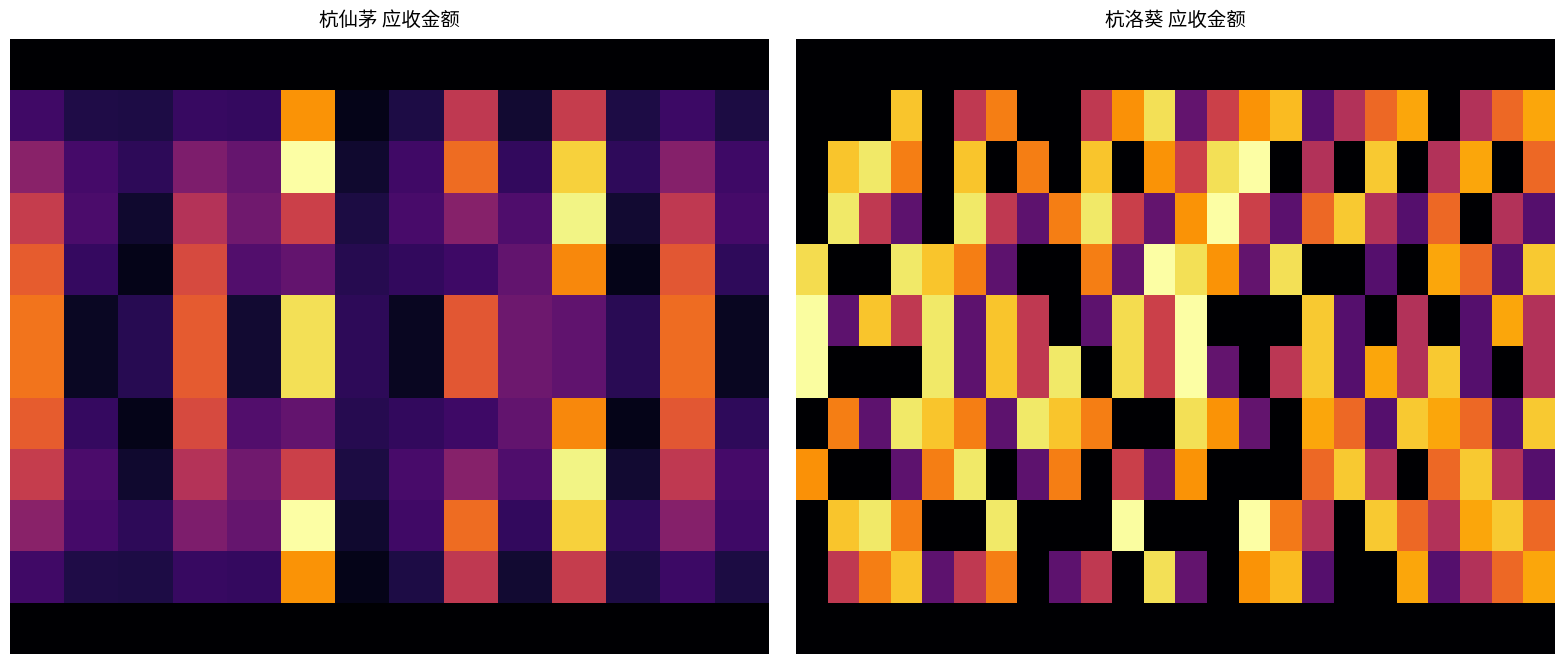

Between 15 and 18, which is larger?

15